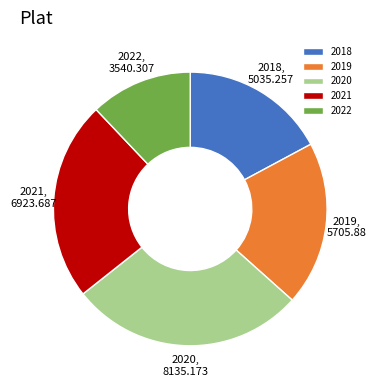

Is 2020 the majority of the pie?

No